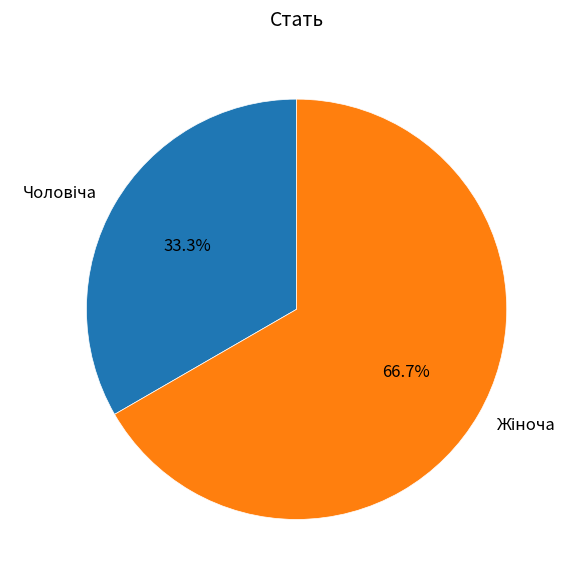

Is there a majority slice in this chart?

Yes